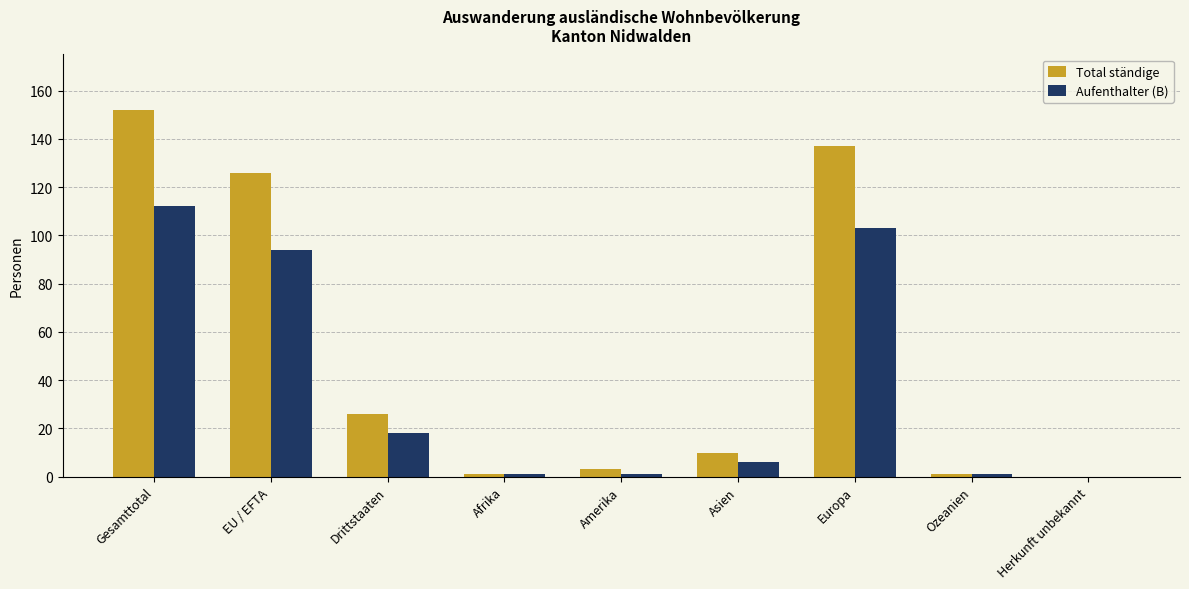

How many categories are shown in the chart?

9